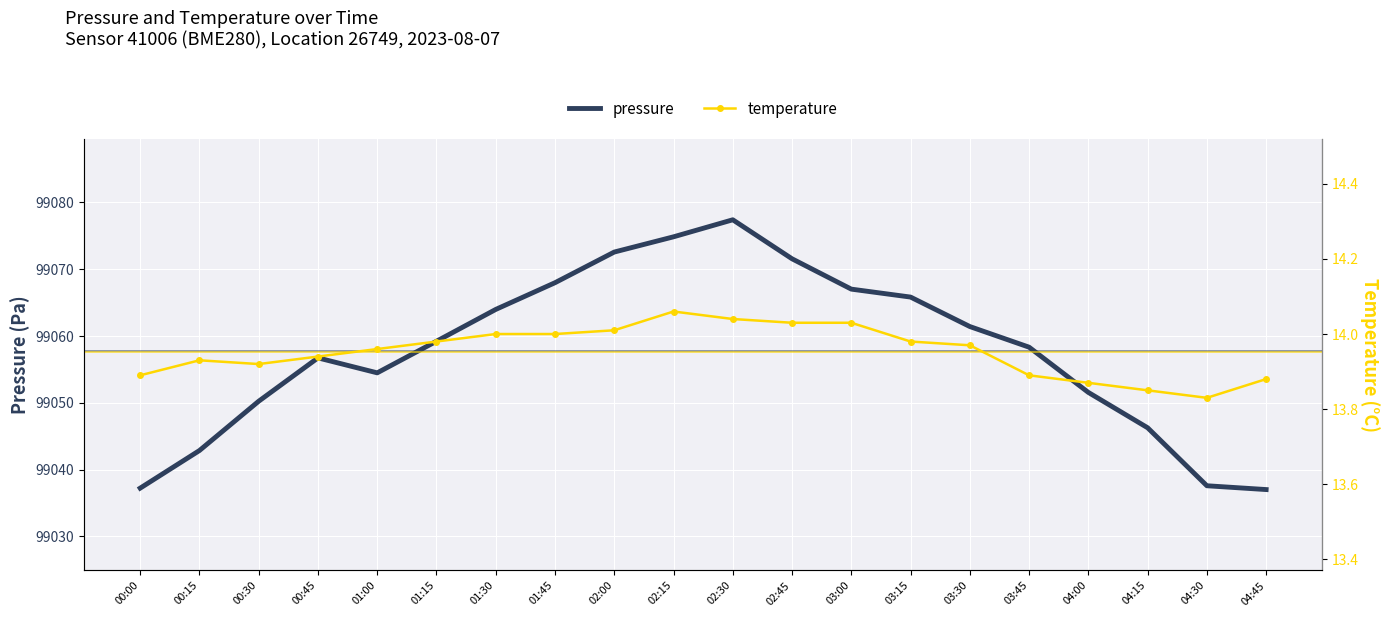

True or false: temperature and pressure intersect in this chart.

False